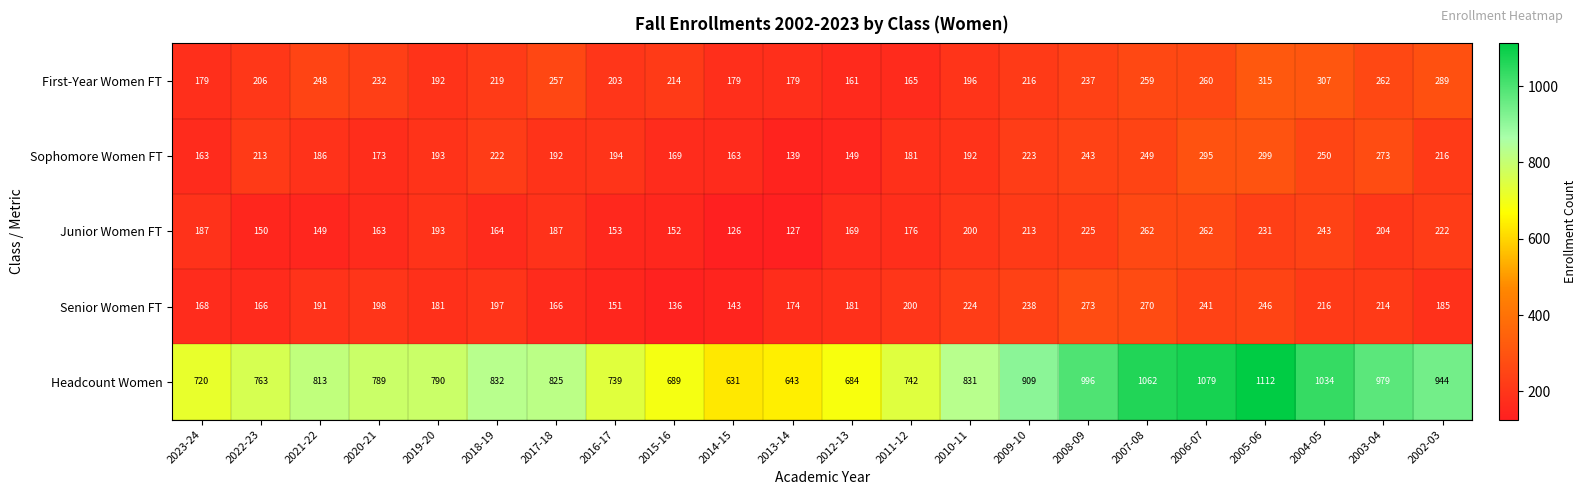

Between 2010-11 and 2003-04, which series saw the biggest shift?

Headcount Women